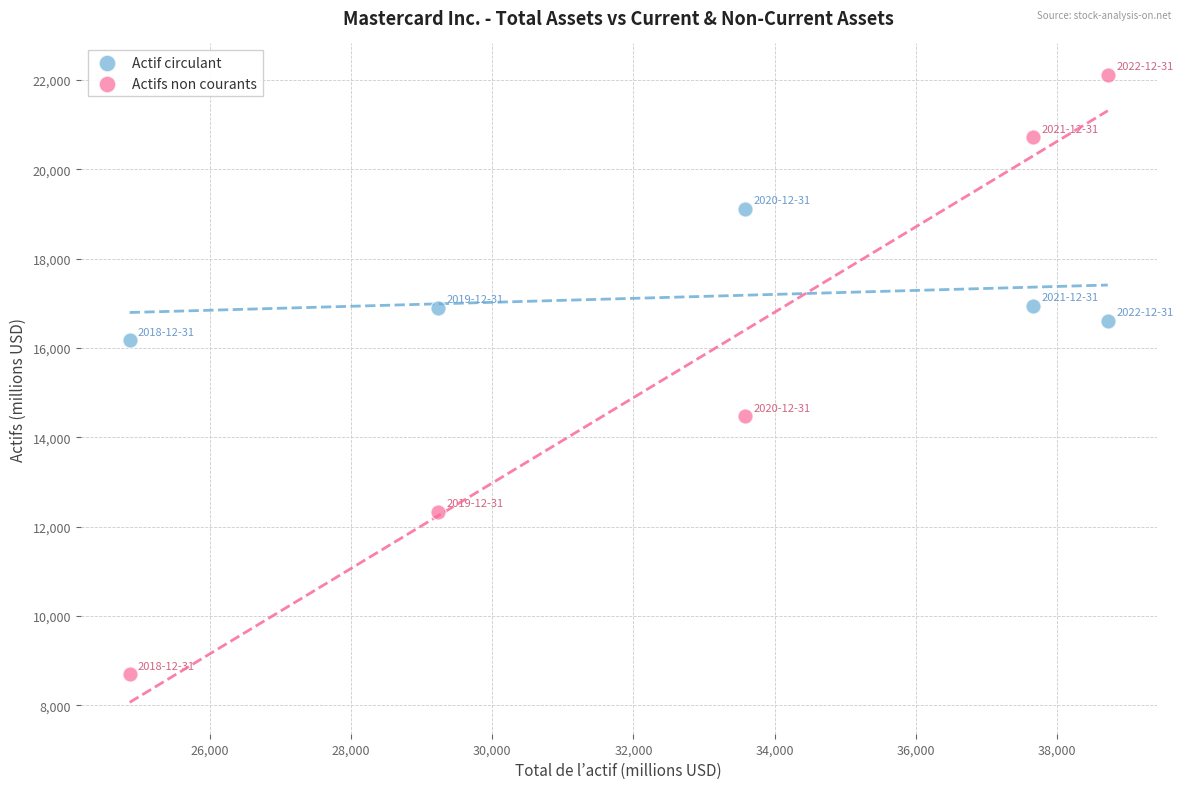

Which series has the largest Y range (max minus min)?

Actifs non courants